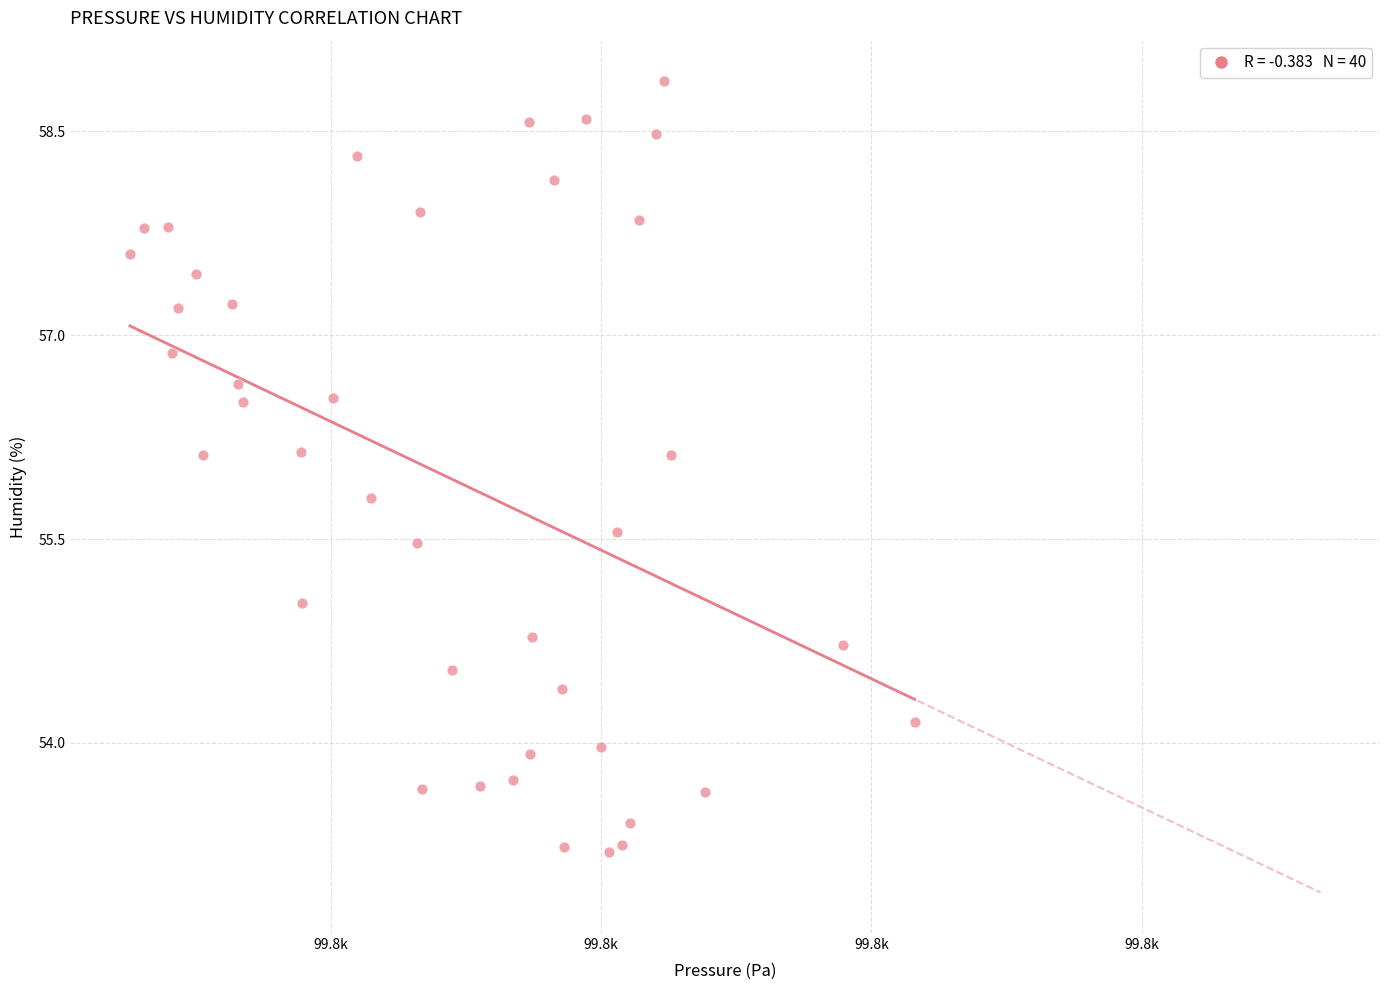

What is the range of X values (max minus min)?

58.0